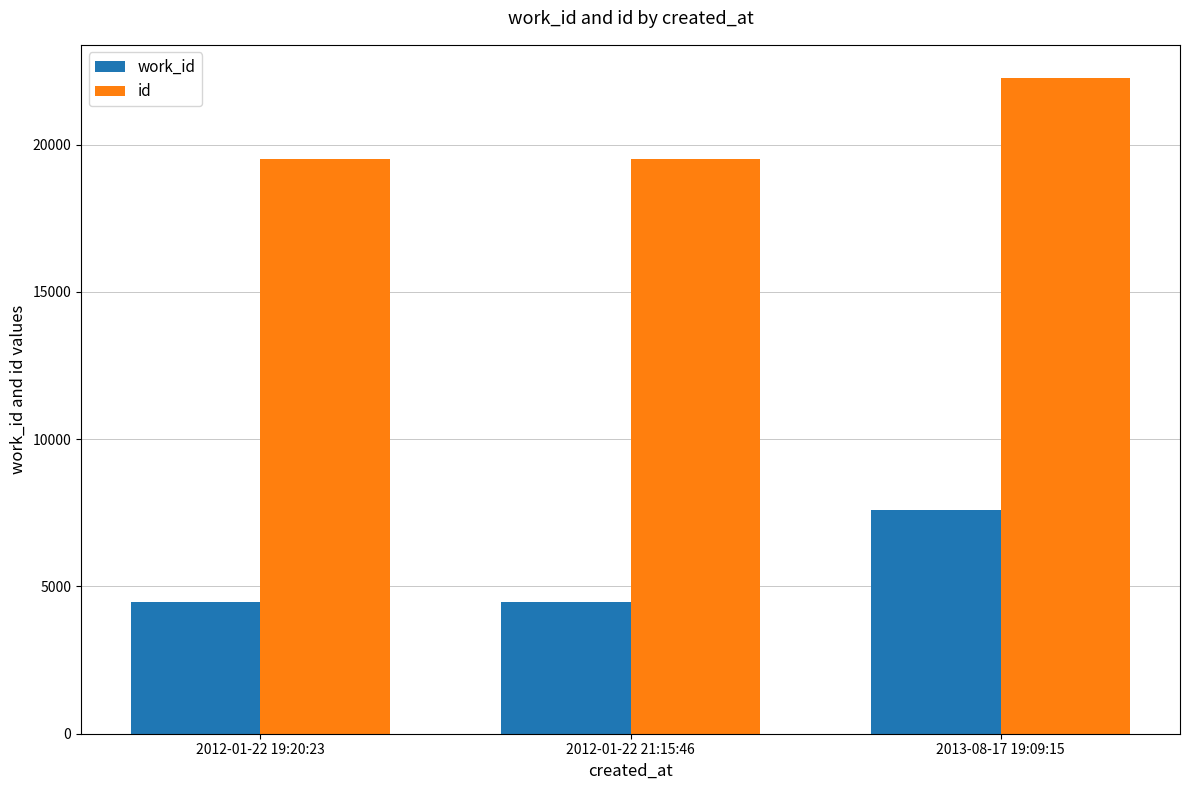

List the series in order of their peak value, highest first.

id, work_id